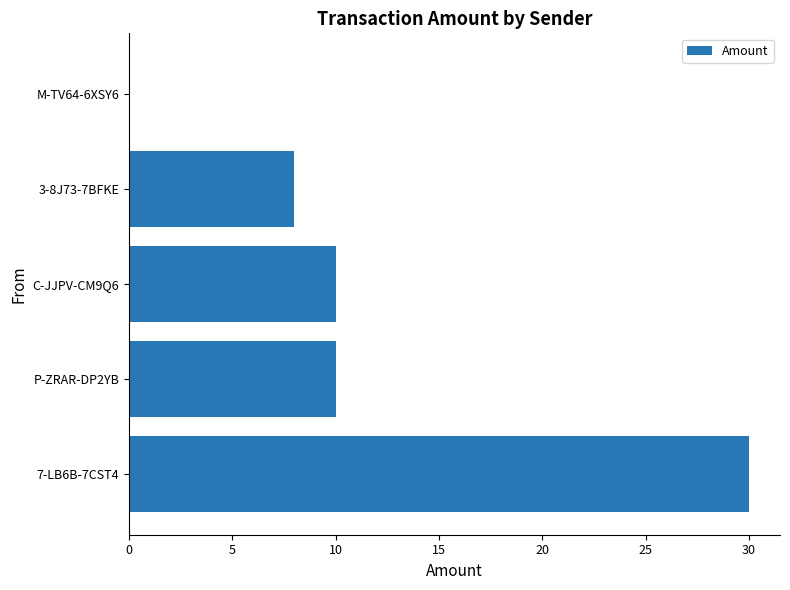

What is the maximum value shown in the chart?

30.0